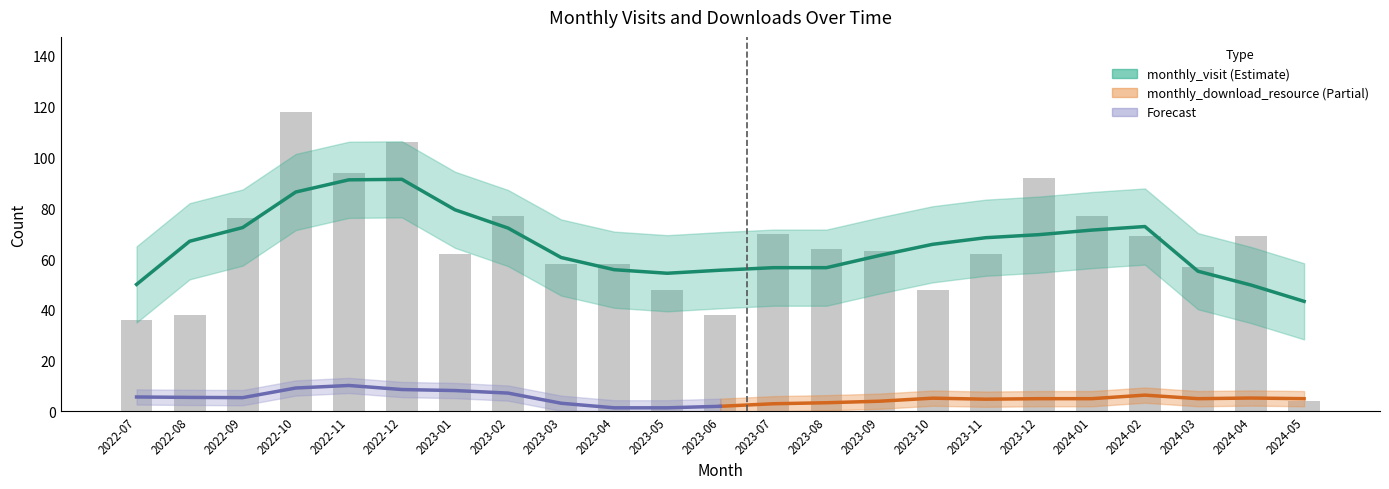

At which label is the value closest to 61?

2023-01